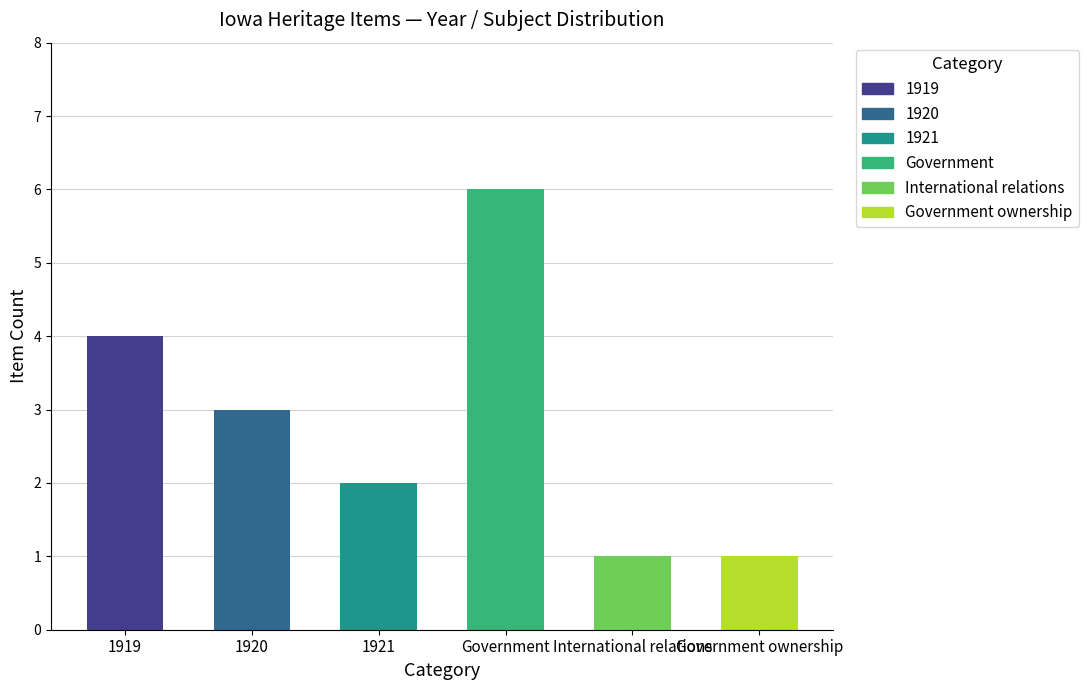

Which series changed the most between 1919 and 1920?

1919